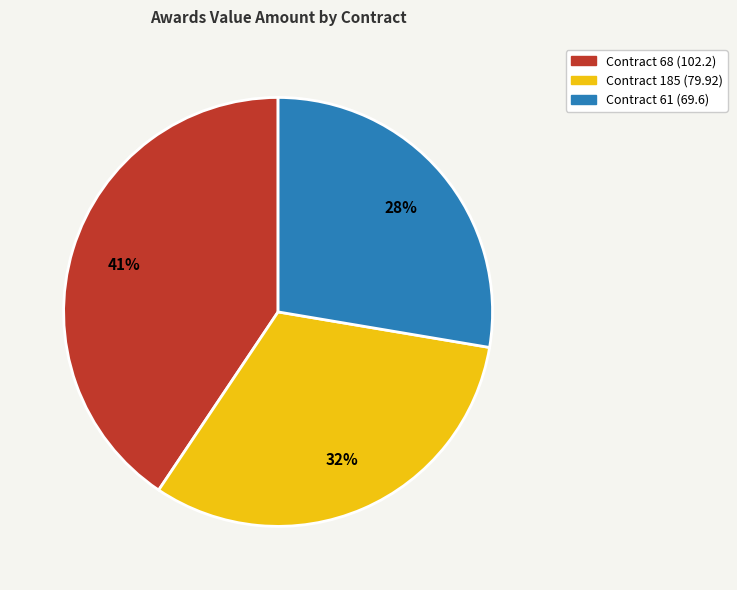

To the nearest percent, what is the average slice percentage?

33%